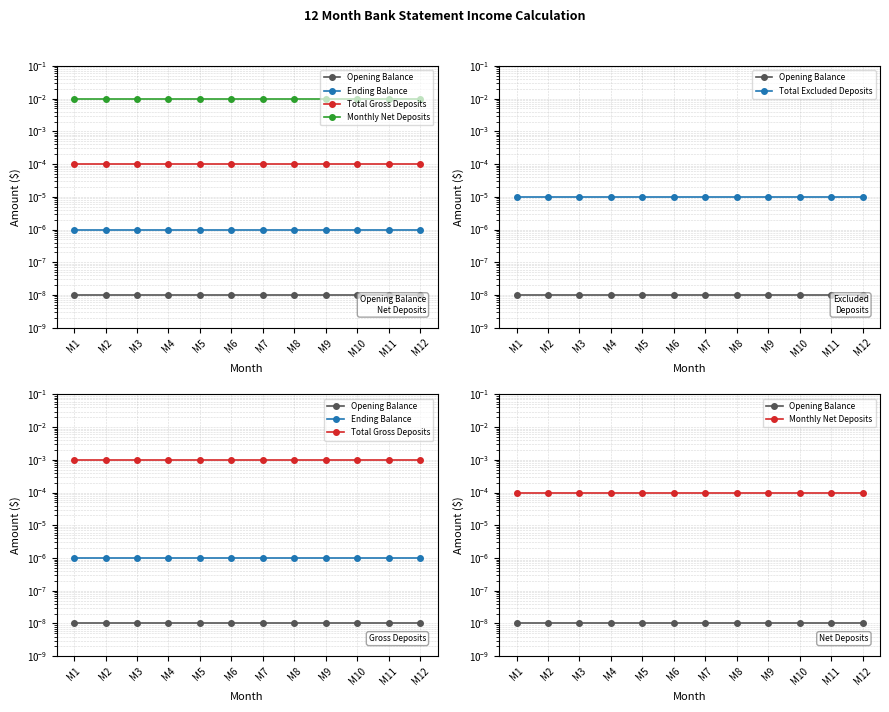

Reading left to right, transcribe all the data shown in this chart.

Opening Balance: M1=0.0	M2=0.0	M3=0.0	M4=0.0	M5=0.0	M6=0.0	M7=0.0	M8=0.0	M9=0.0	M10=0.0	M11=0.0	M12=0.0
Ending Balance: M1=0.0	M2=0.0	M3=0.0	M4=0.0	M5=0.0	M6=0.0	M7=0.0	M8=0.0	M9=0.0	M10=0.0	M11=0.0	M12=0.0
Total Gross Deposits: M1=0.0	M2=0.0	M3=0.0	M4=0.0	M5=0.0	M6=0.0	M7=0.0	M8=0.0	M9=0.0	M10=0.0	M11=0.0	M12=0.0
Monthly Net Deposits: M1=0.0	M2=0.0	M3=0.0	M4=0.0	M5=0.0	M6=0.0	M7=0.0	M8=0.0	M9=0.0	M10=0.0	M11=0.0	M12=0.0
Total Excluded Deposits: M1=0.0	M2=0.0	M3=0.0	M4=0.0	M5=0.0	M6=0.0	M7=0.0	M8=0.0	M9=0.0	M10=0.0	M11=0.0	M12=0.0